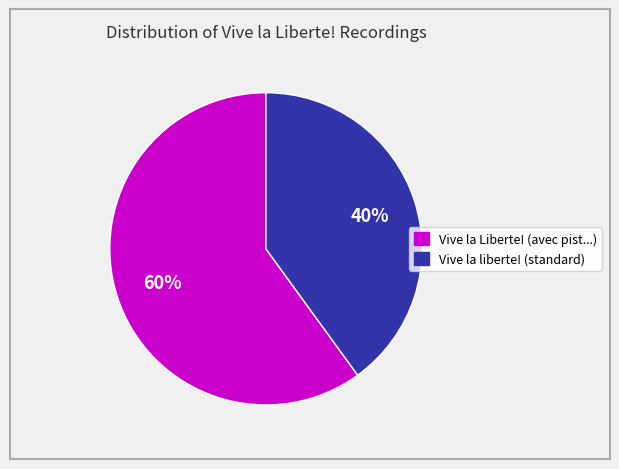

To the nearest percent, what is the average slice percentage?

50%